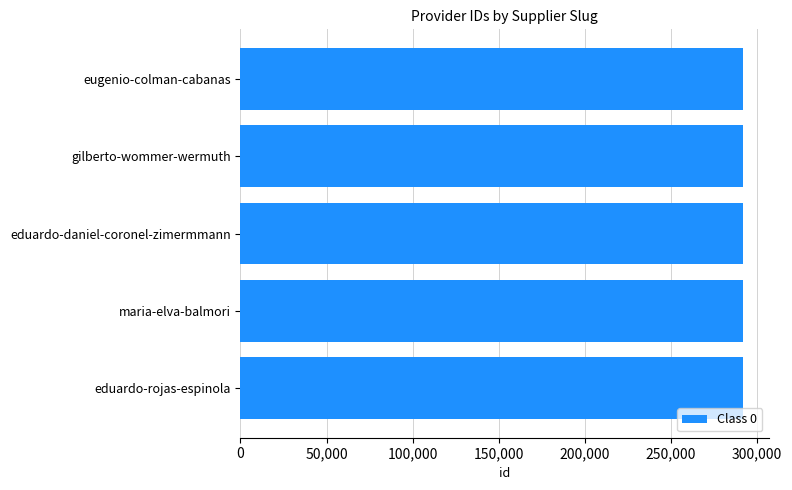

The value at eduardo-rojas-espinola is 292193. True or false?

True